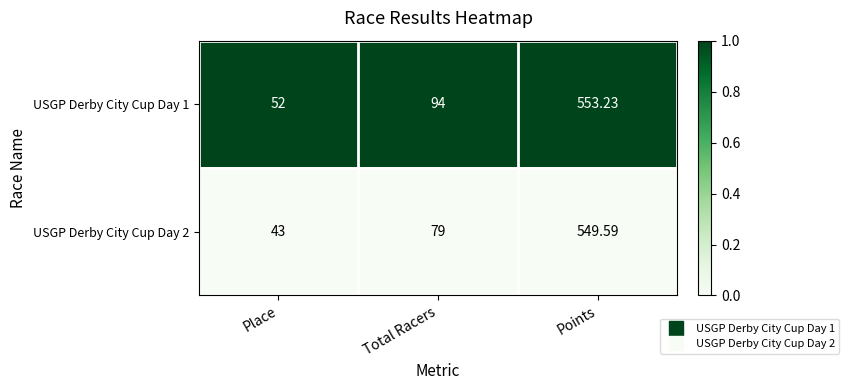

At which label does USGP Derby City Cup Day 1 reach its peak?

Points